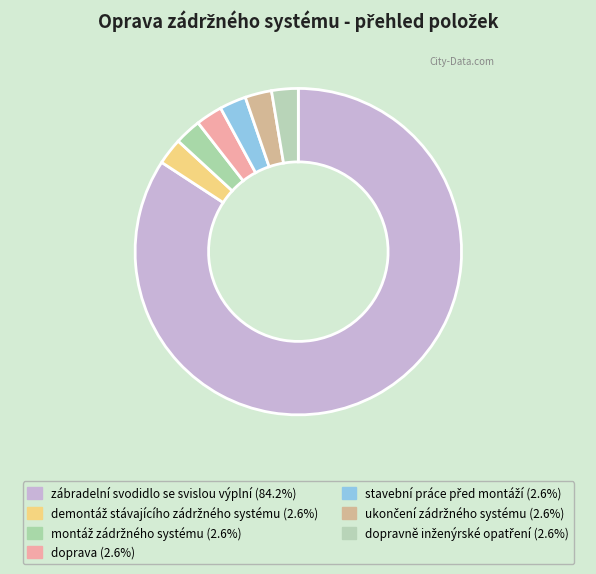

How many segments does this pie chart have?

7